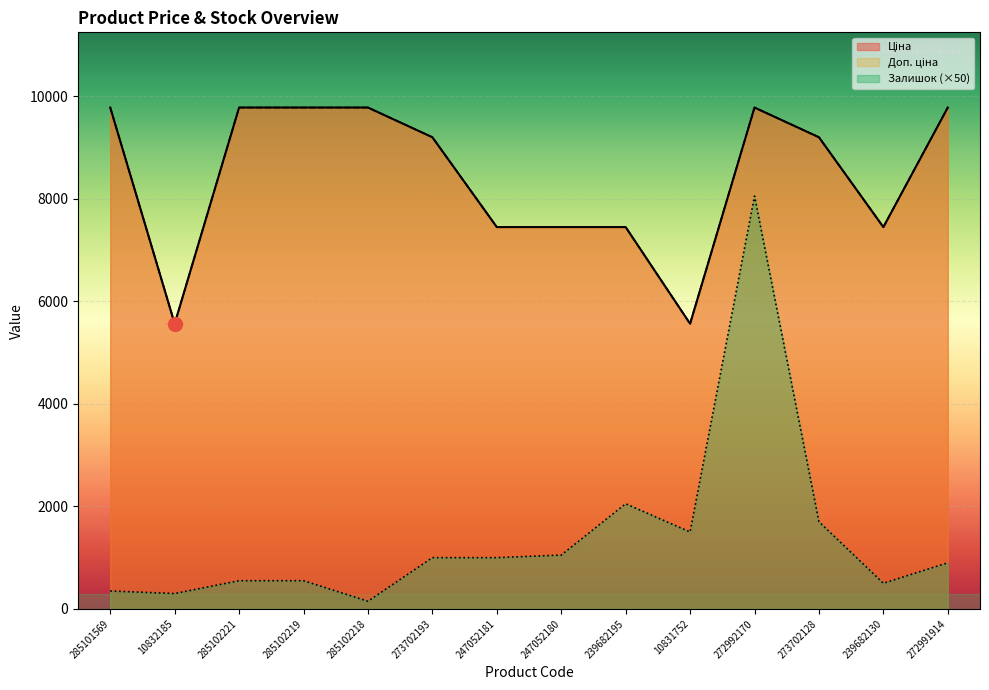

How many values in the Залишок series exceed 1000?

5